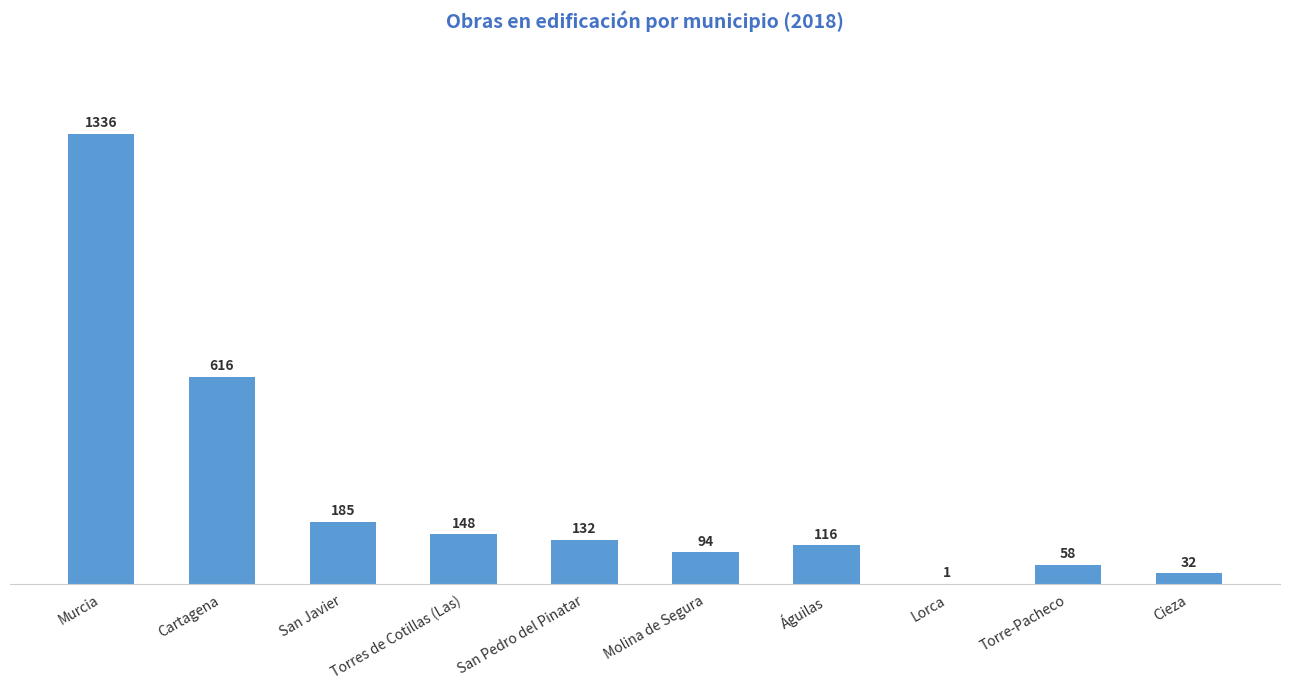

Between Torre-Pacheco and San Pedro del Pinatar, which is larger?

San Pedro del Pinatar